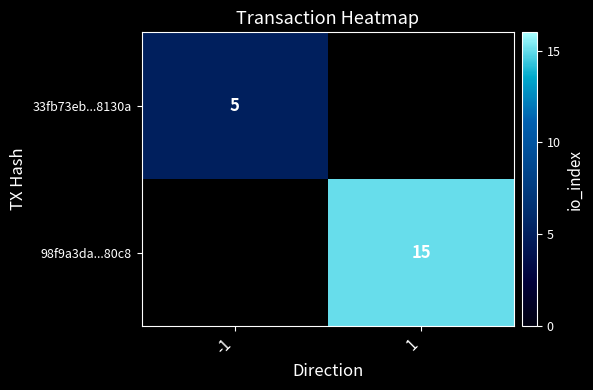

Is it true that 33fb73eb...8130a equals 2 at -1?

False